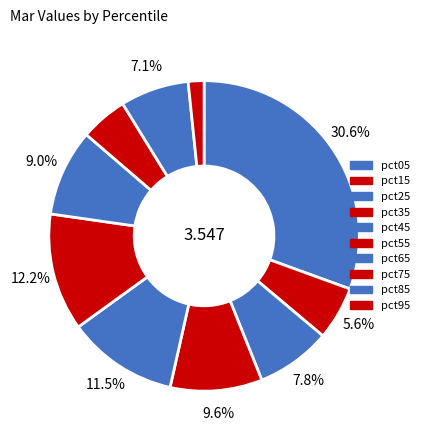

Rank the categories by value from lowest to highest.

pct95, pct75, pct15, pct85, pct25, pct65, pct35, pct45, pct55, pct05